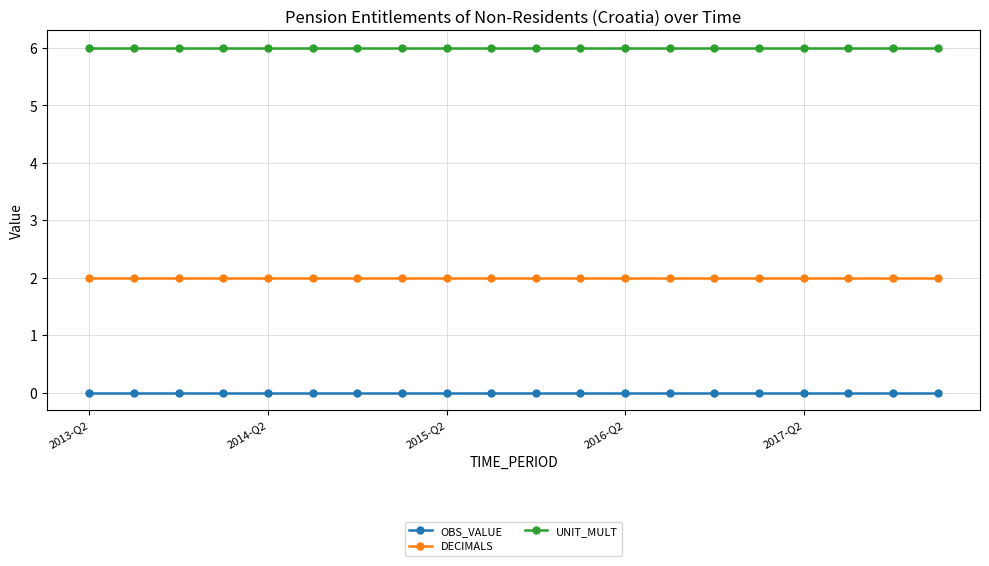

List the series in order of their peak value, lowest first.

OBS_VALUE, DECIMALS, UNIT_MULT